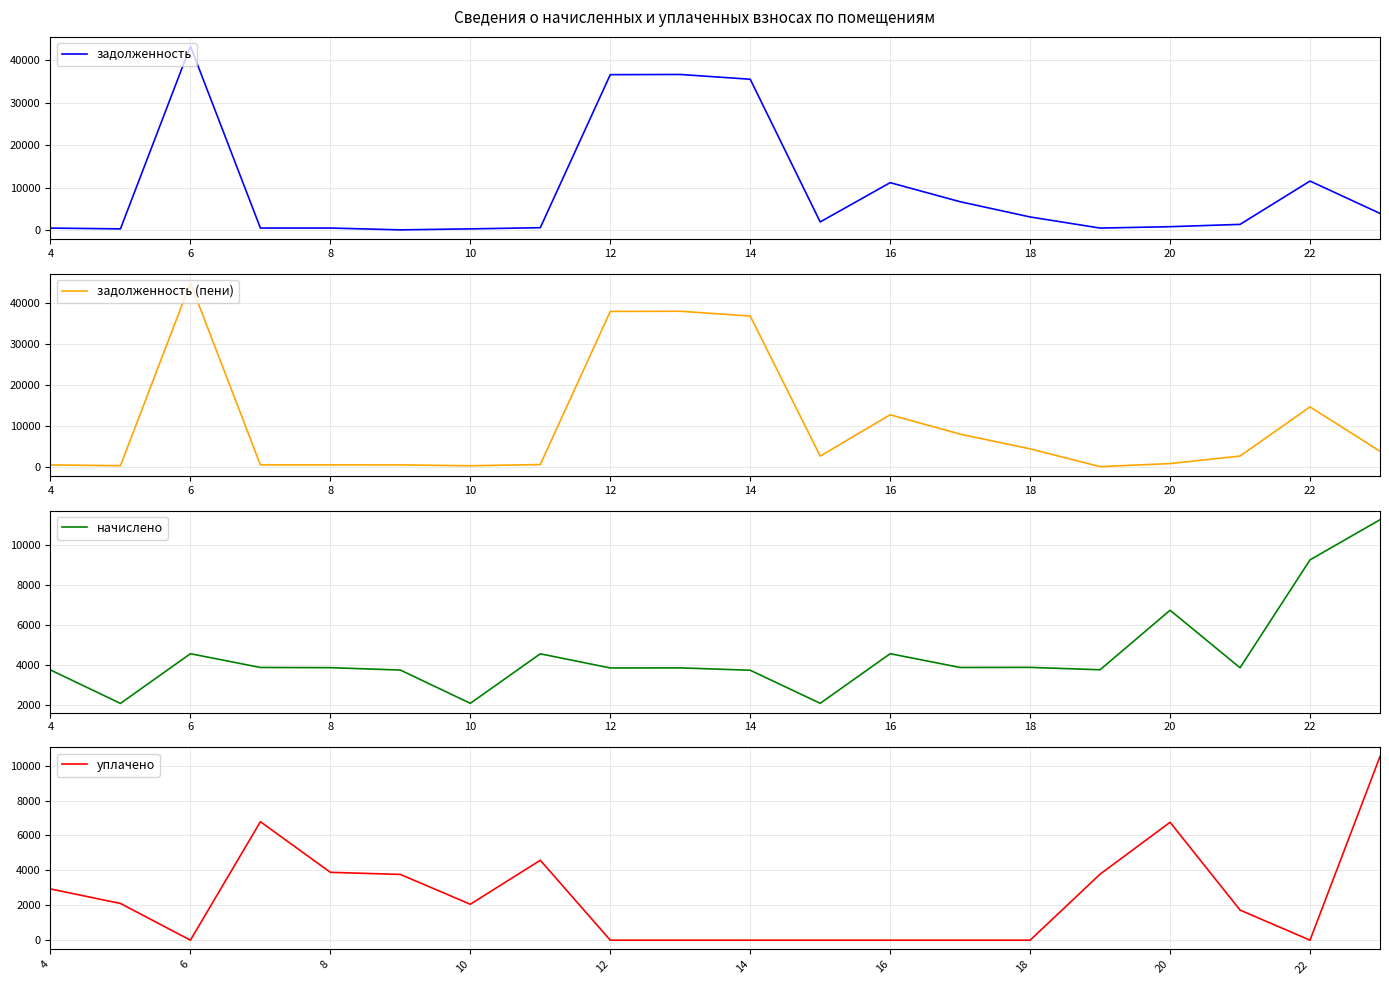

The value of задолженность at 12 is 10433.9. True or false?

False